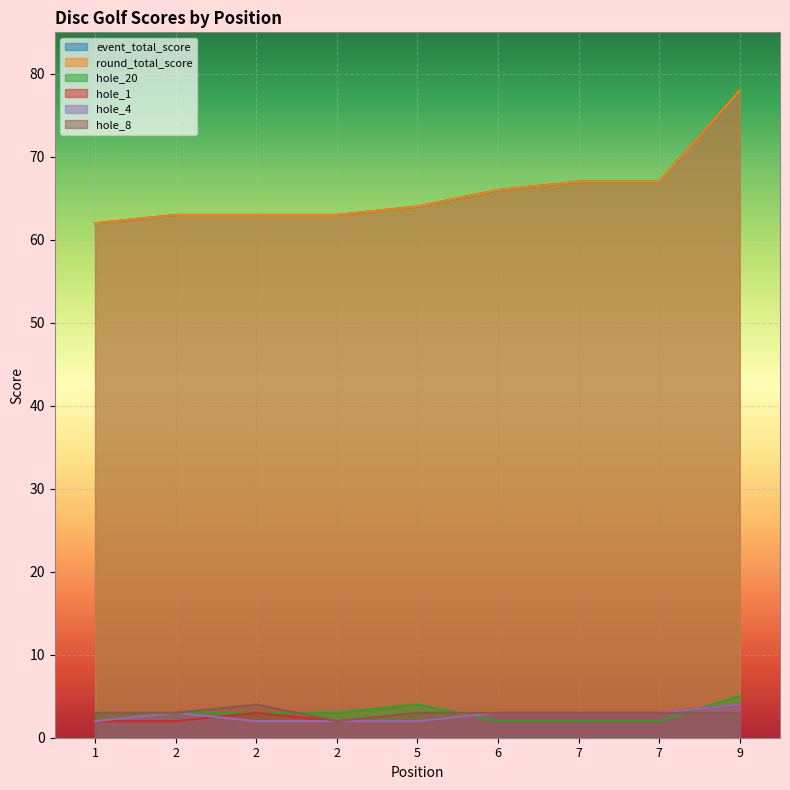

The value of hole_8 at 7 is 3. True or false?

True